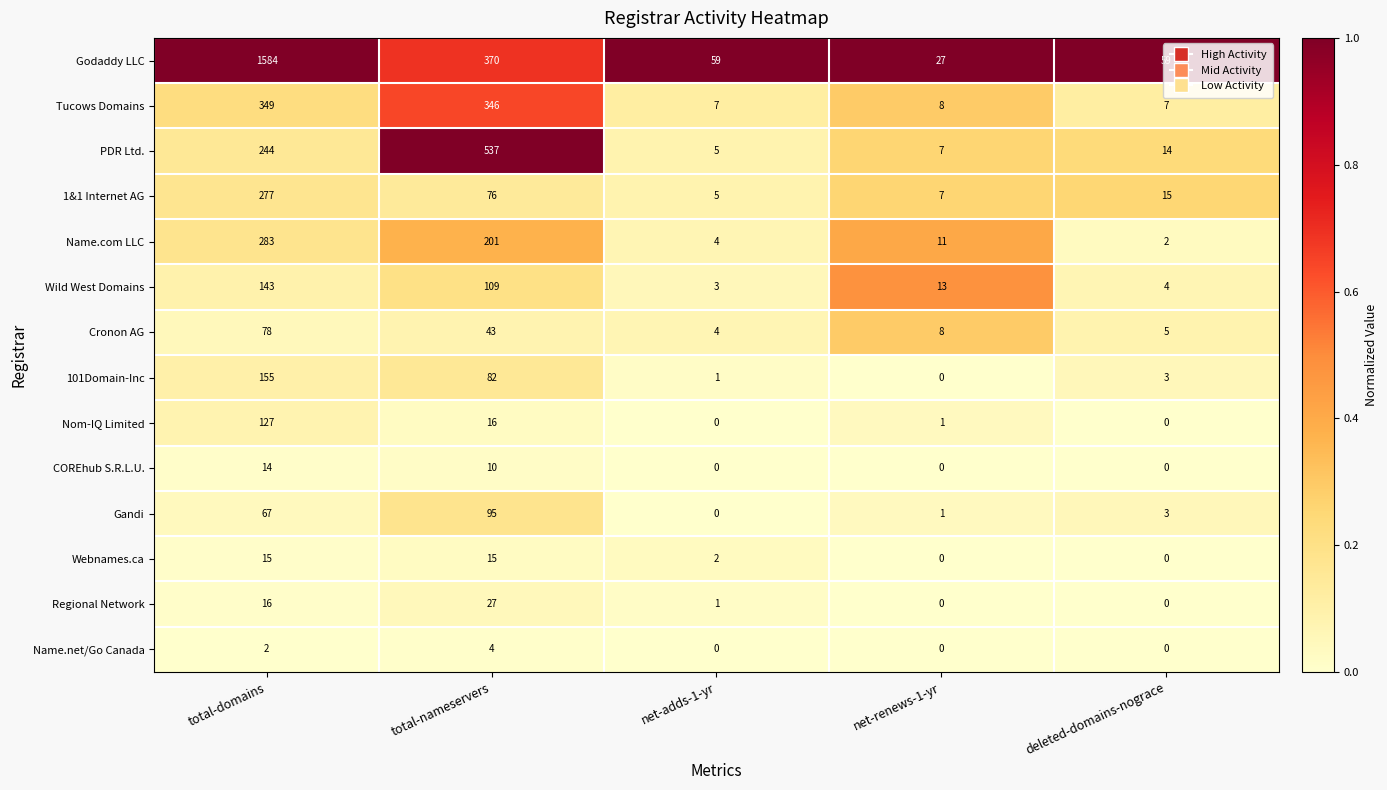

At total-nameservers, list the series in order from smallest to largest.

Name.net/Go Canada, COREhub S.R.L.U., Webnames.ca, Nom-IQ Limited, Regional Network, Cronon AG, 1&1 Internet AG, 101Domain-Inc, Gandi, Wild West Domains, Name.com LLC, Tucows Domains, Godaddy LLC, PDR Ltd.